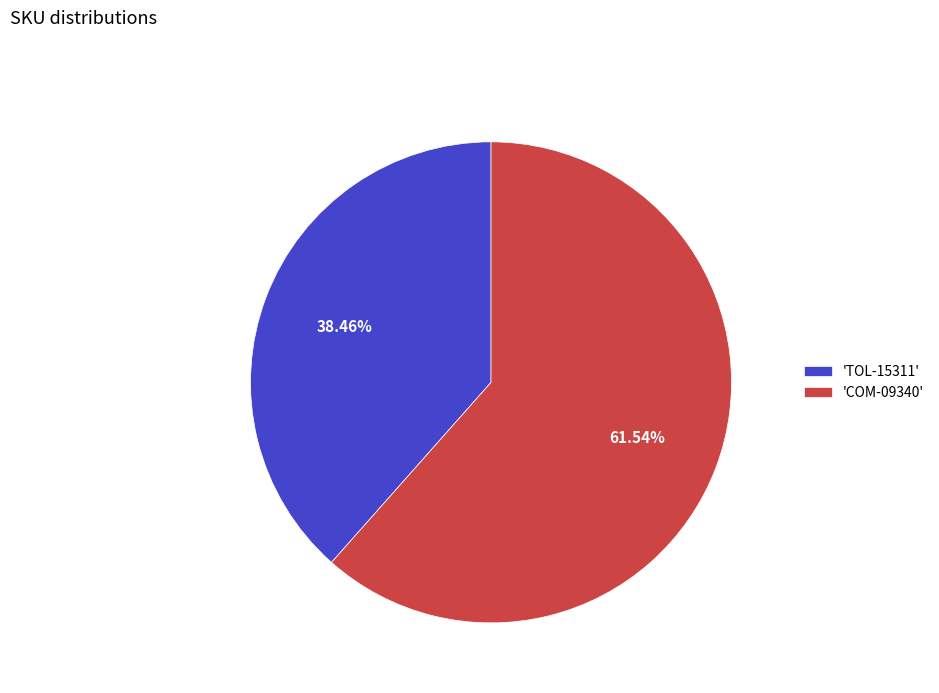

Does any single category account for the majority?

Yes